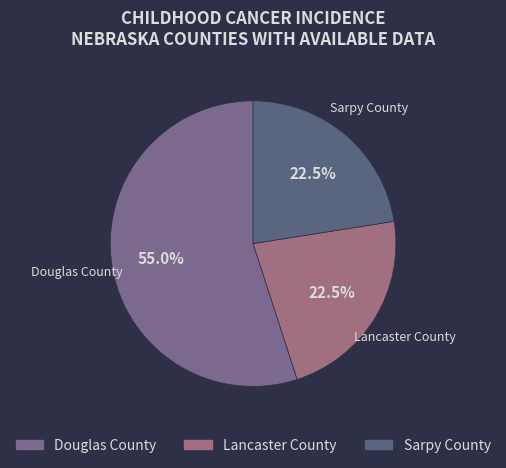

Count the number of slices in the pie.

3